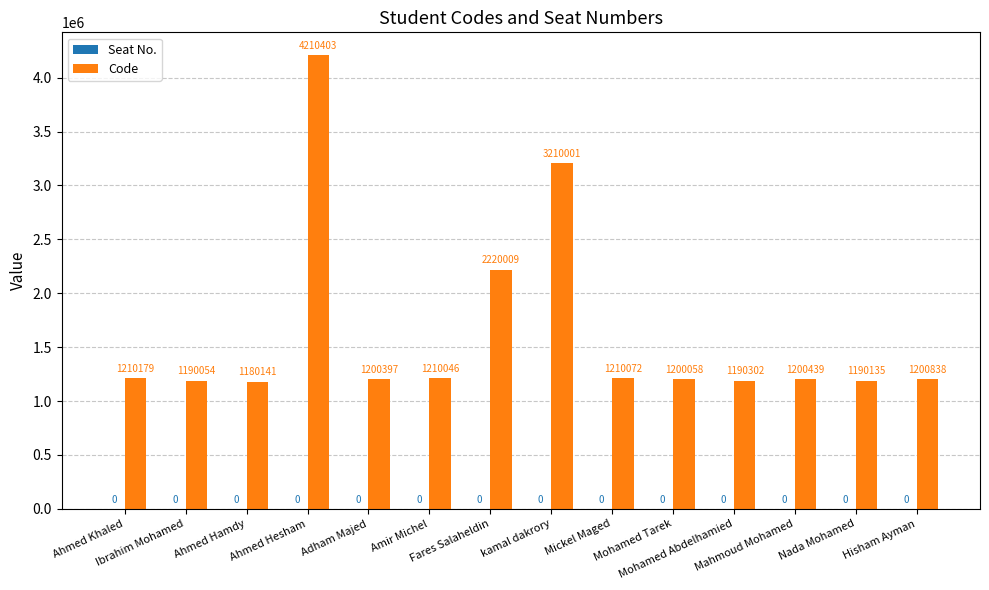

What is the difference between the second highest and second lowest values?

2019947